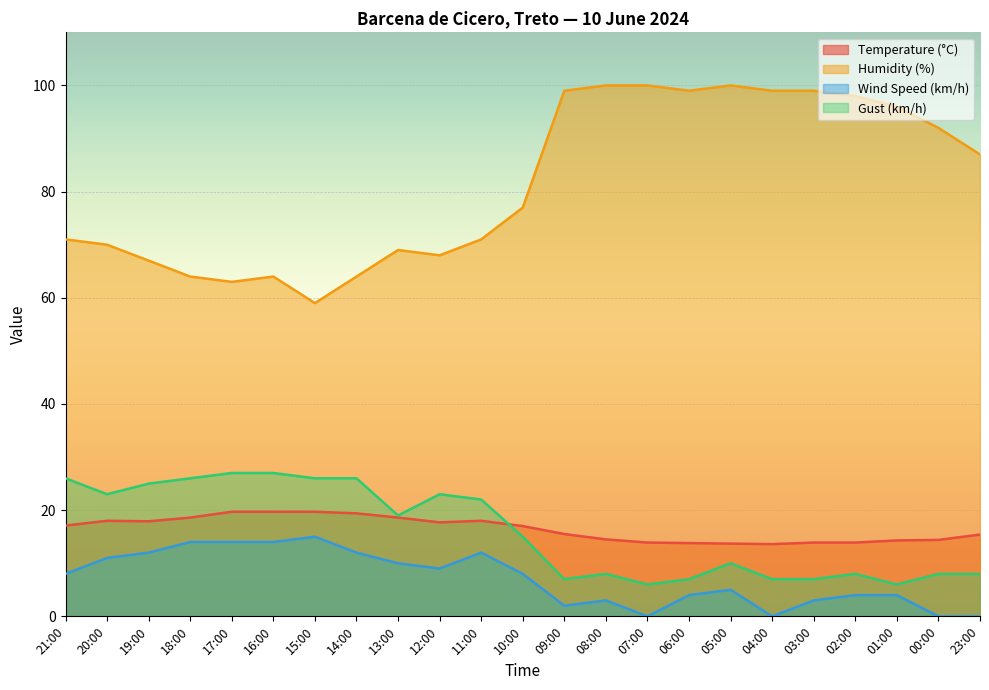

Reading left to right, what are all the values shown in this chart?

Temperature (°C): 17.1	18.0	17.9	18.6	19.7	19.7	19.7	19.4	18.6	17.7	18.0	17.0	15.5	14.5	13.9	13.8	13.7	13.6	13.9	13.9	14.3	14.4	15.4
Humidity (%): 71.0	70.0	67.0	64.0	63.0	64.0	59.0	64.0	69.0	68.0	71.0	77.0	99.0	100.0	100.0	99.0	100.0	99.0	99.0	98.0	96.0	92.0	87.0
Wind Speed (km/h): 8.0	11.0	12.0	14.0	14.0	14.0	15.0	12.0	10.0	9.0	12.0	8.0	2.0	3.0	0.0	4.0	5.0	0.0	3.0	4.0	4.0	0.0	0.0
Gust (km/h): 26.0	23.0	25.0	26.0	27.0	27.0	26.0	26.0	19.0	23.0	22.0	15.0	7.0	8.0	6.0	7.0	10.0	7.0	7.0	8.0	6.0	8.0	8.0